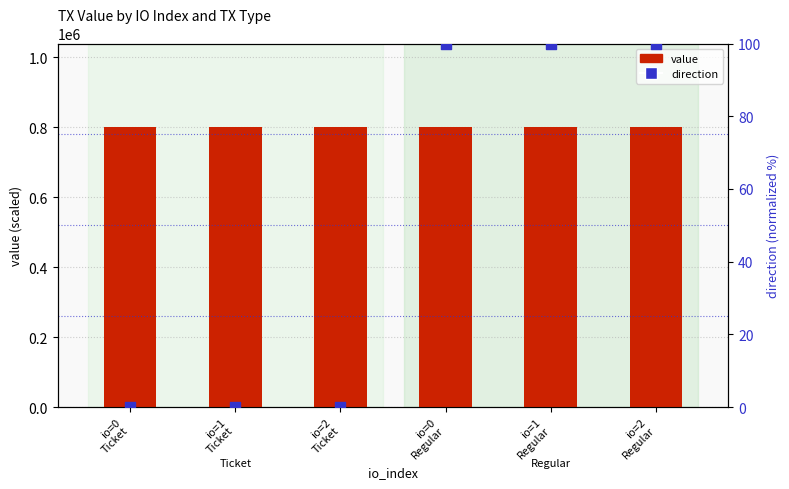

Which series has the largest total across all categories?

value